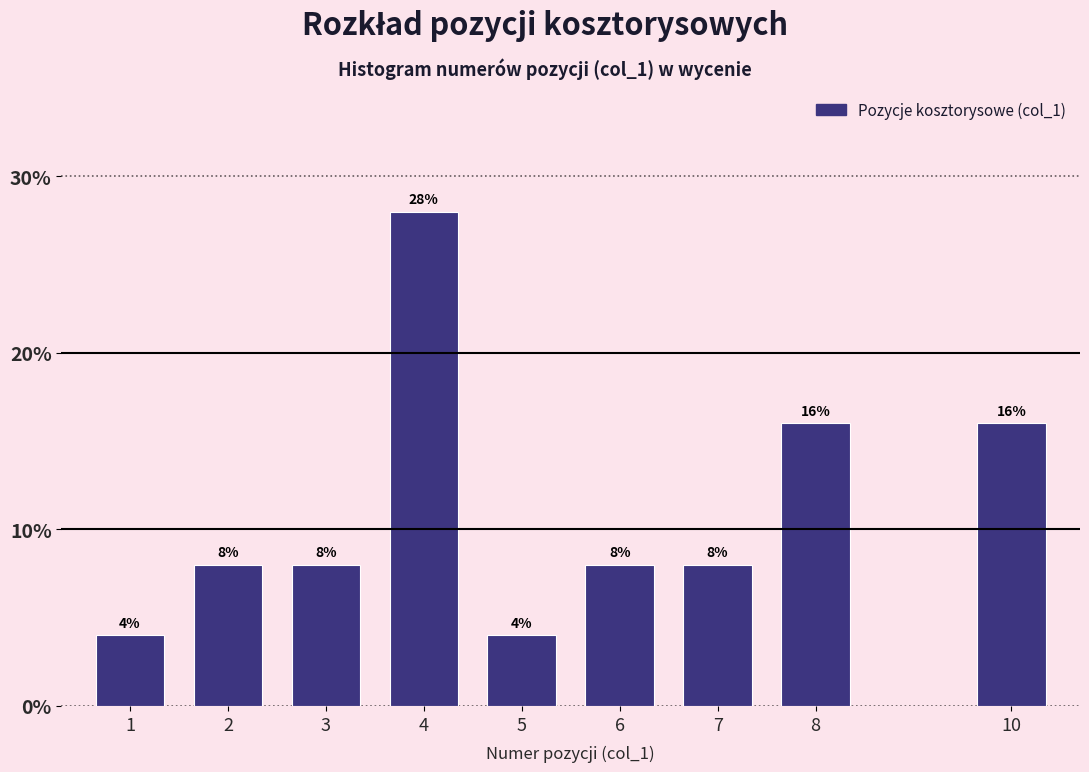

Reading left to right, list all the values displayed in this chart.

1=4.0	2=8.0	3=8.0	4=28.0	5=4.0	6=8.0	7=8.0	8=16.0	10=16.0